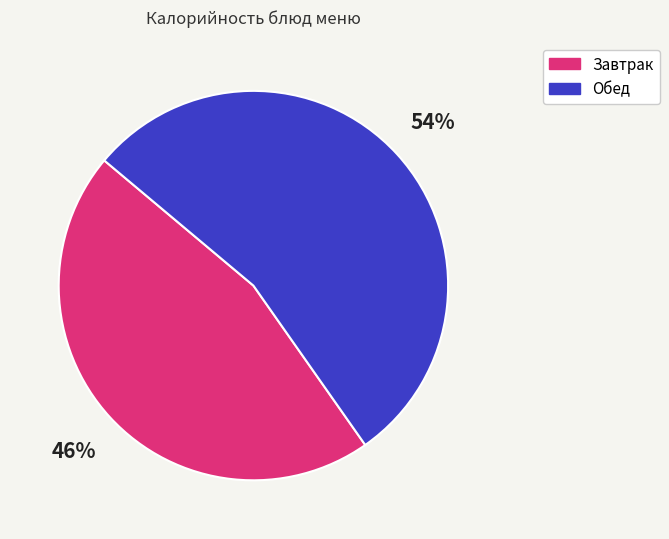

Does any single category account for the majority?

Yes